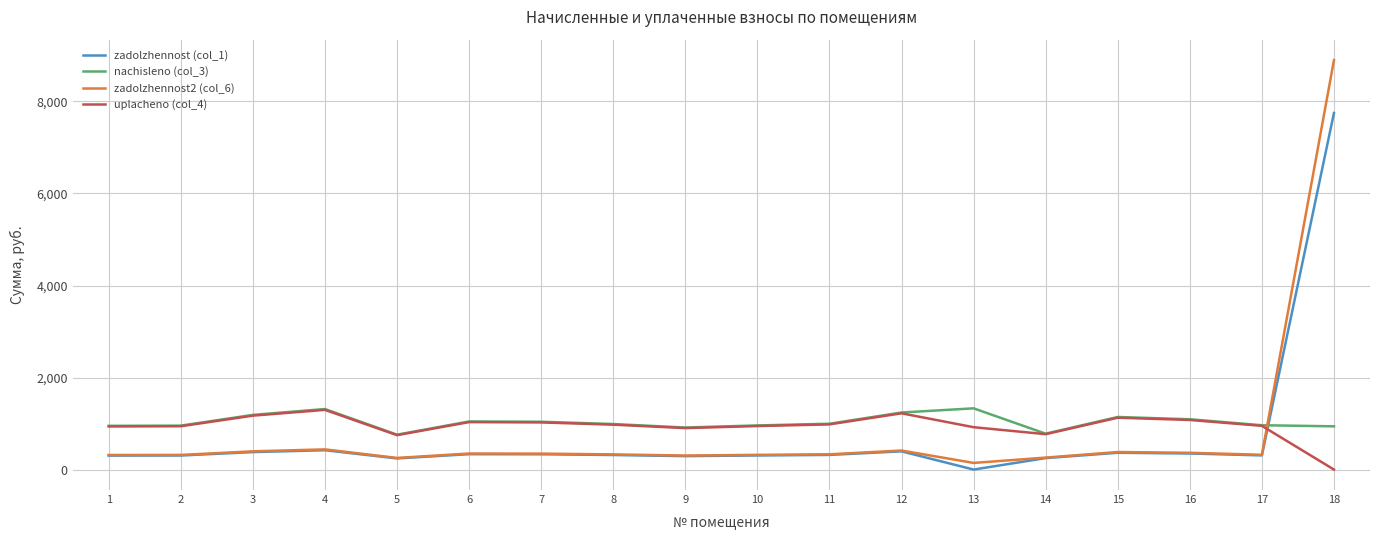

Which series has the largest total across all categories?

nachisleno (col_3)